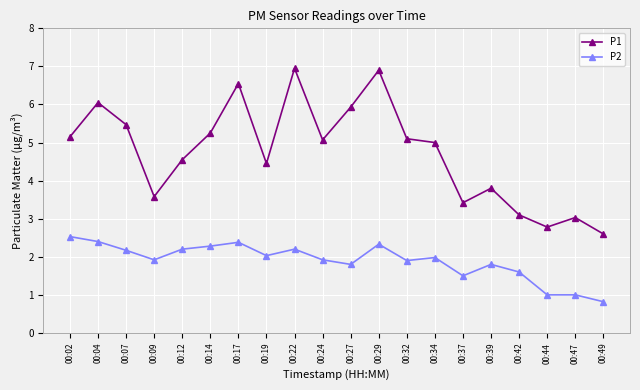

What is the value of the P1 point at the 14th from the left?

5.0